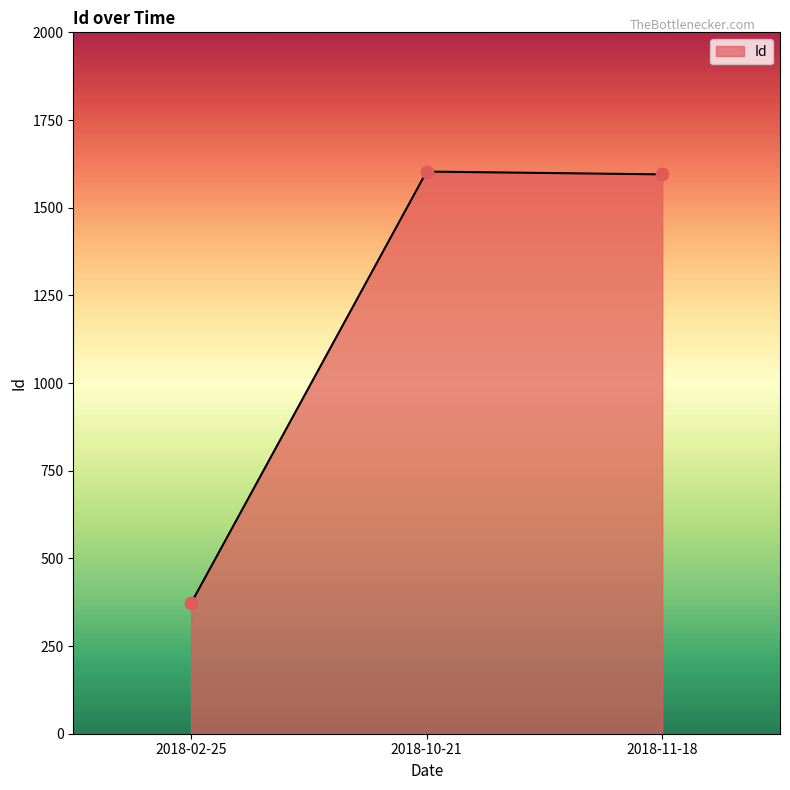

Which has a higher value, 2018-10-21 or 2018-02-25?

2018-10-21